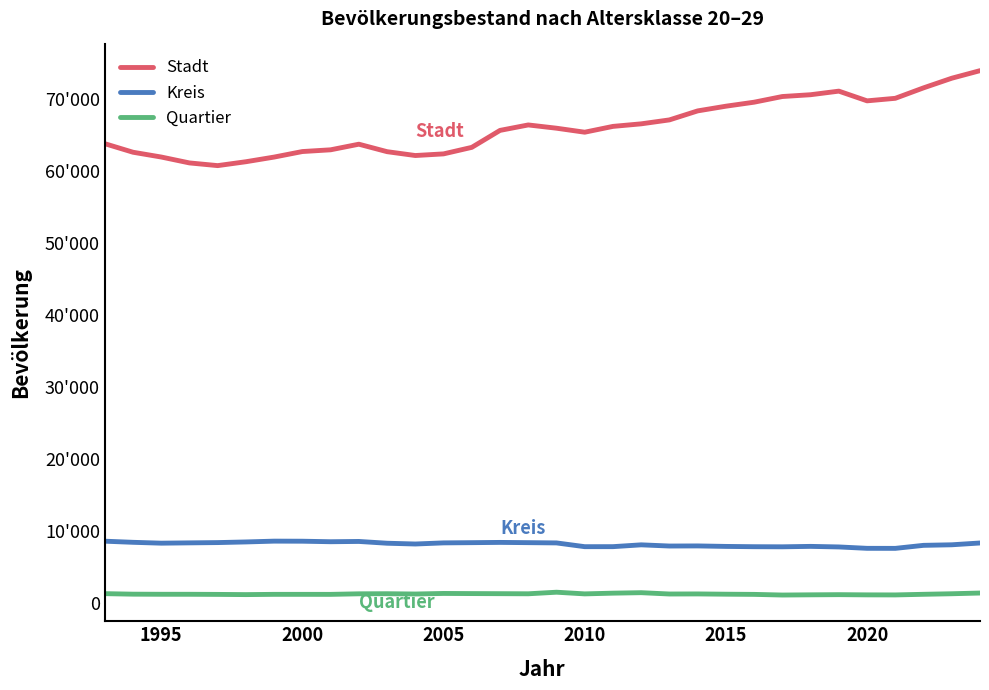

Does the chart display data point markers on the line(s)?

No